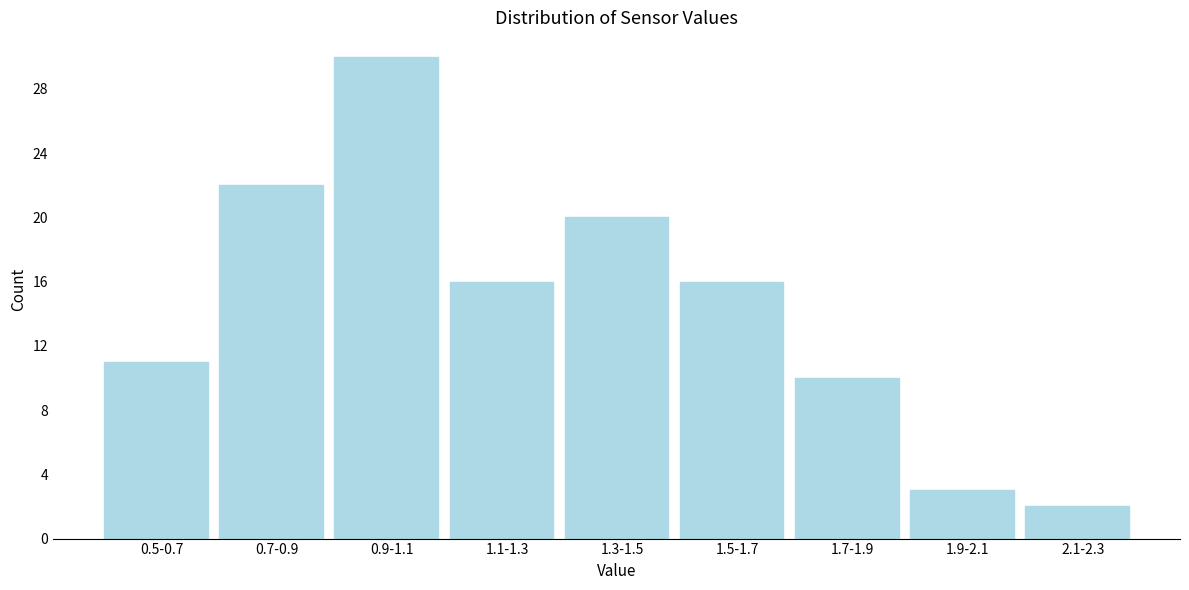

Reading left to right, extract all data points from this chart.

11	22	30	16	20	16	10	3	2